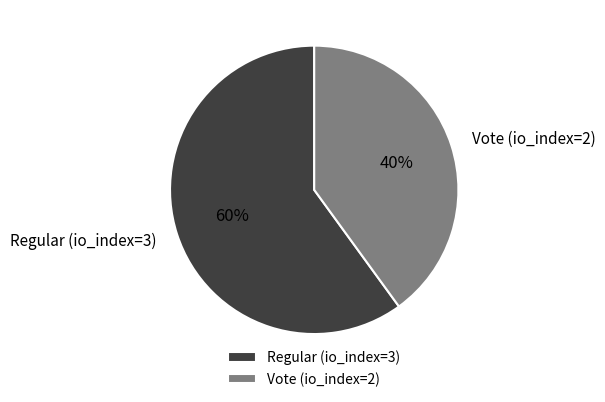

Rank the categories by value from lowest to highest.

Vote (io_index=2), Regular (io_index=3)